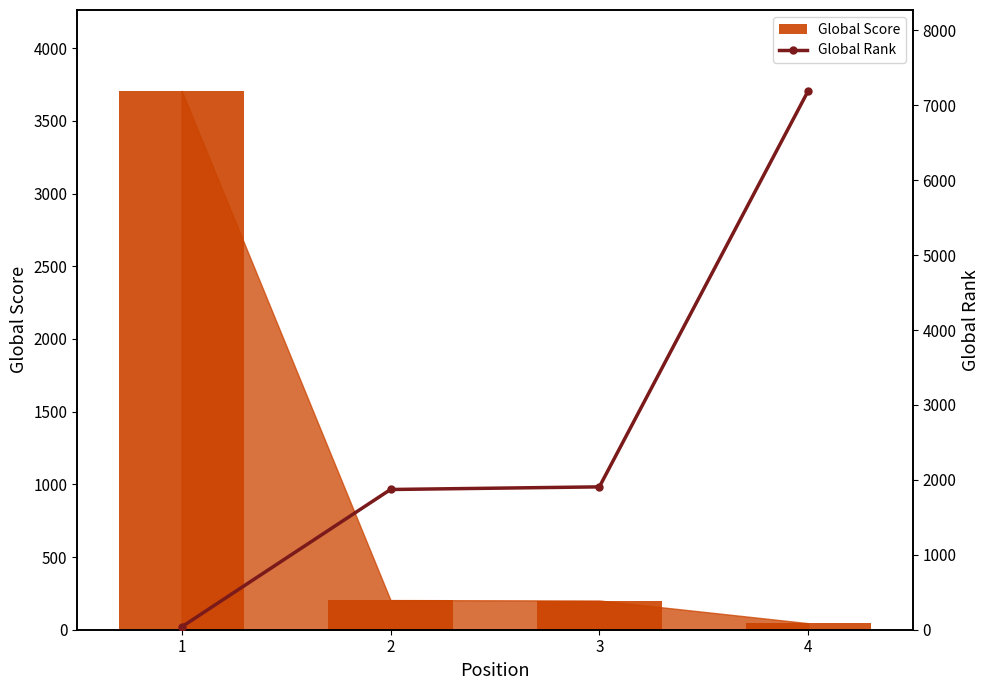

What is the average value of the Global Rank series?

2753